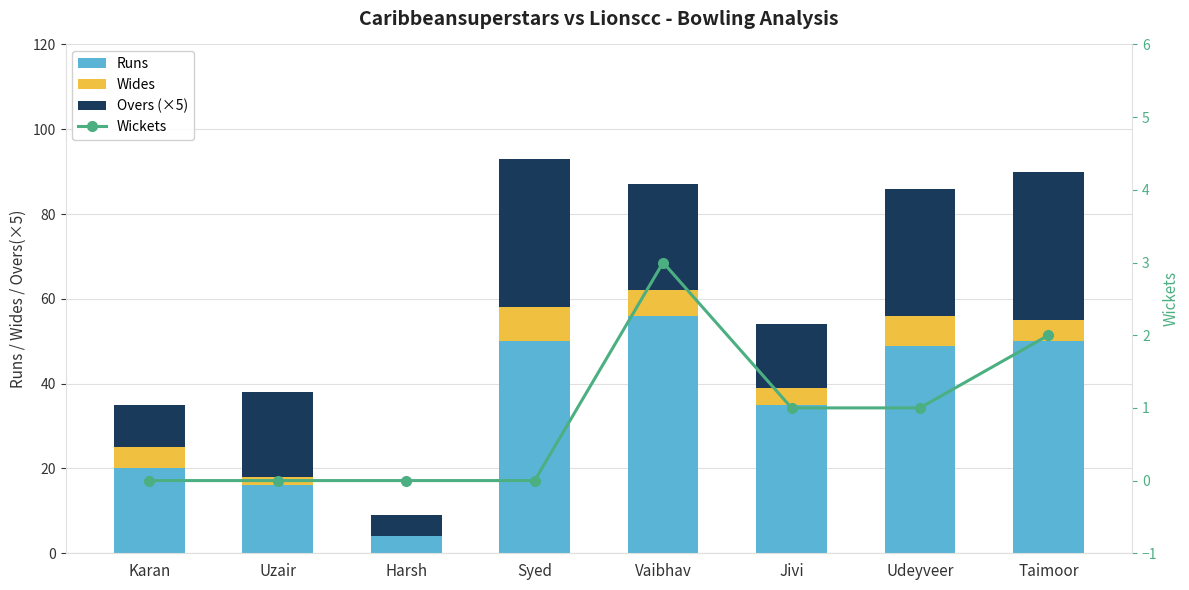

At which label does Wides reach its peak?

Syed